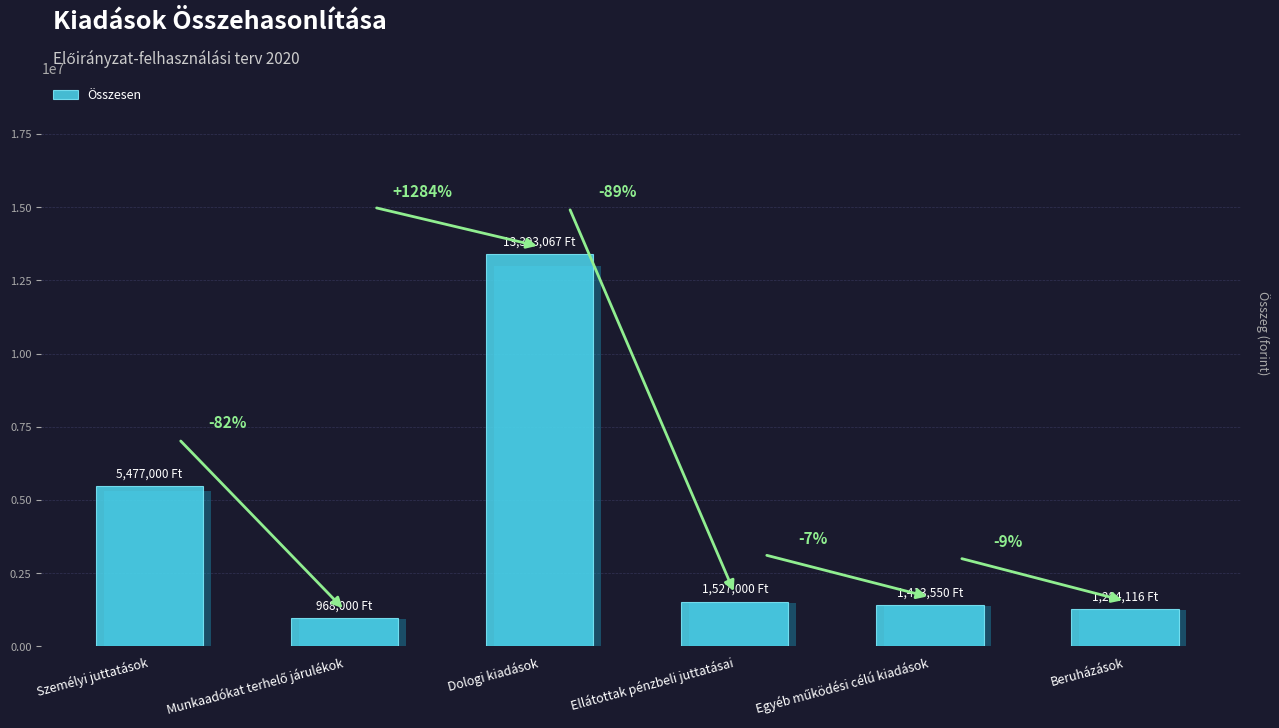

What is the change in value from Személyi juttatások to Dologi kiadások?

+7916067